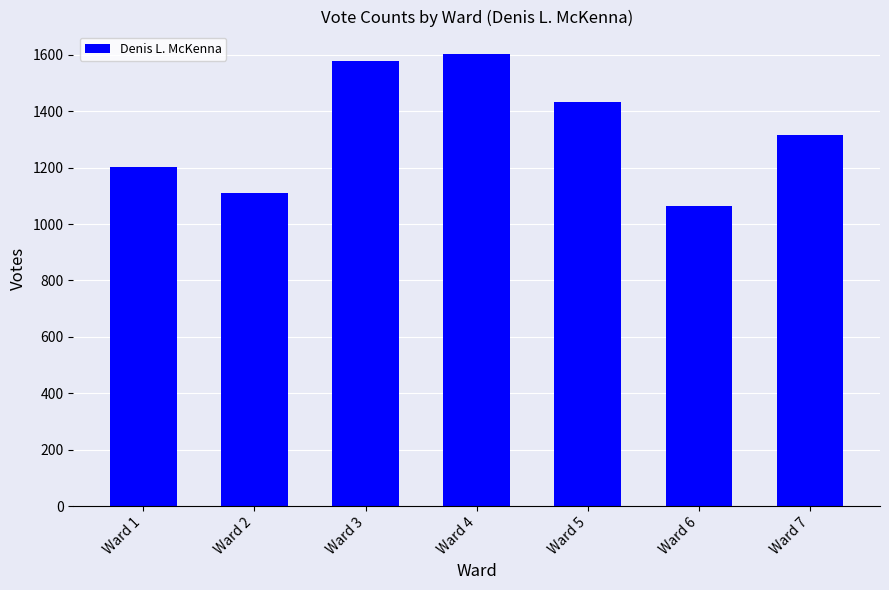

What is the sum of the values at Ward 1 and Ward 4?

2806